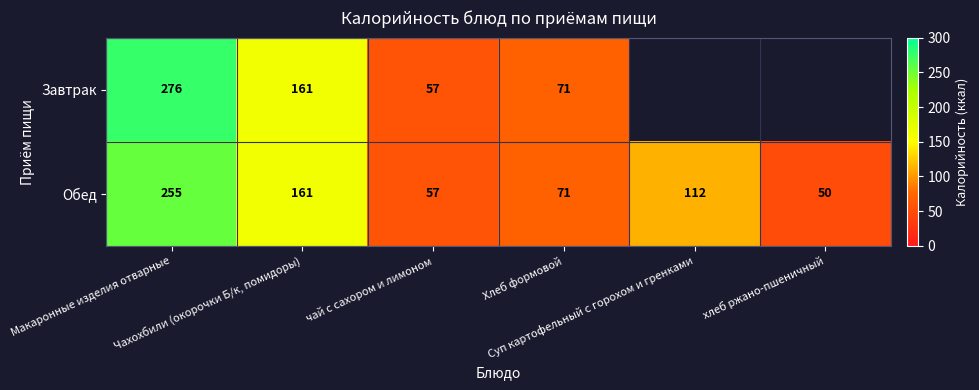

At which category is the sum across all series the highest?

Макаронные изделия отварные